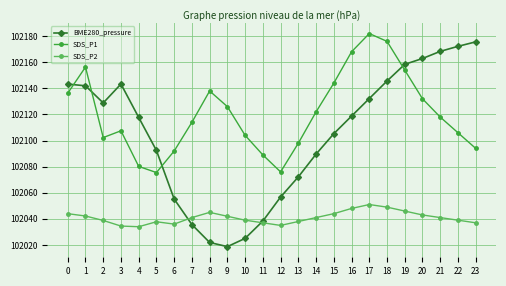

In SDS_P1, how many points are higher than both neighbors (excluding endpoints)?

4